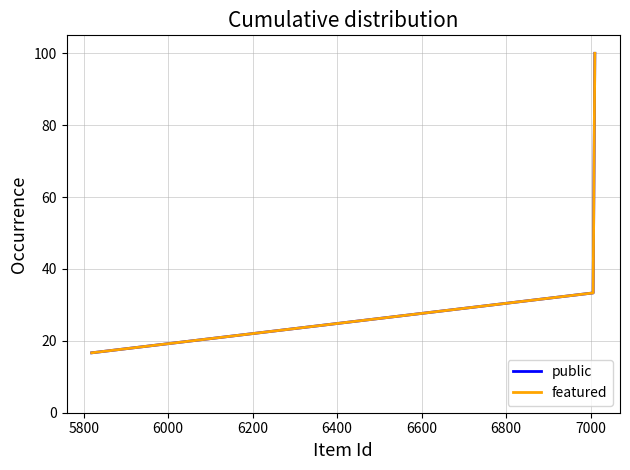

Does the chart have visible grid lines?

Yes